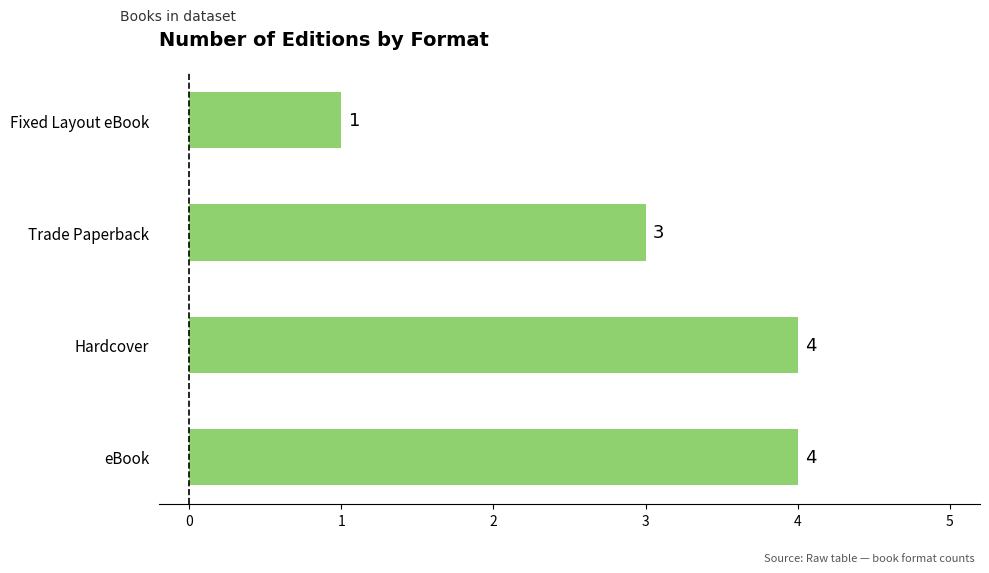

Does the chart contain any negative values?

No